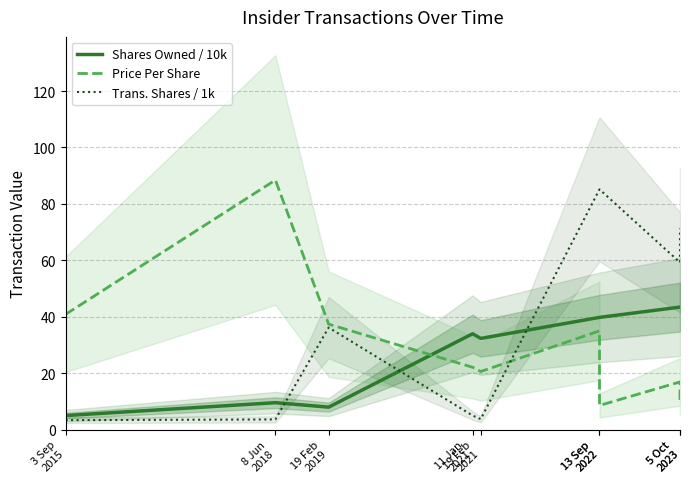

The value of Price Per Share at 13 Sep
2022 is 47.3. True or false?

False